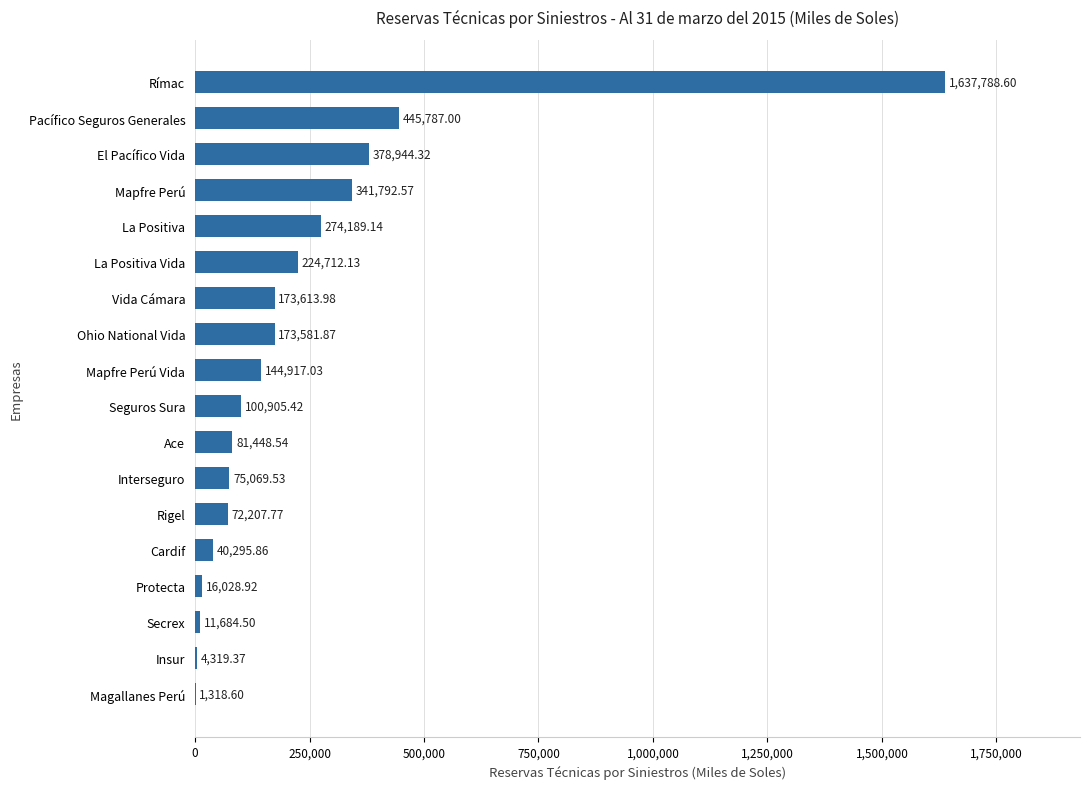

At which label is the value closest to 819553?

Pacífico Seguros Generales